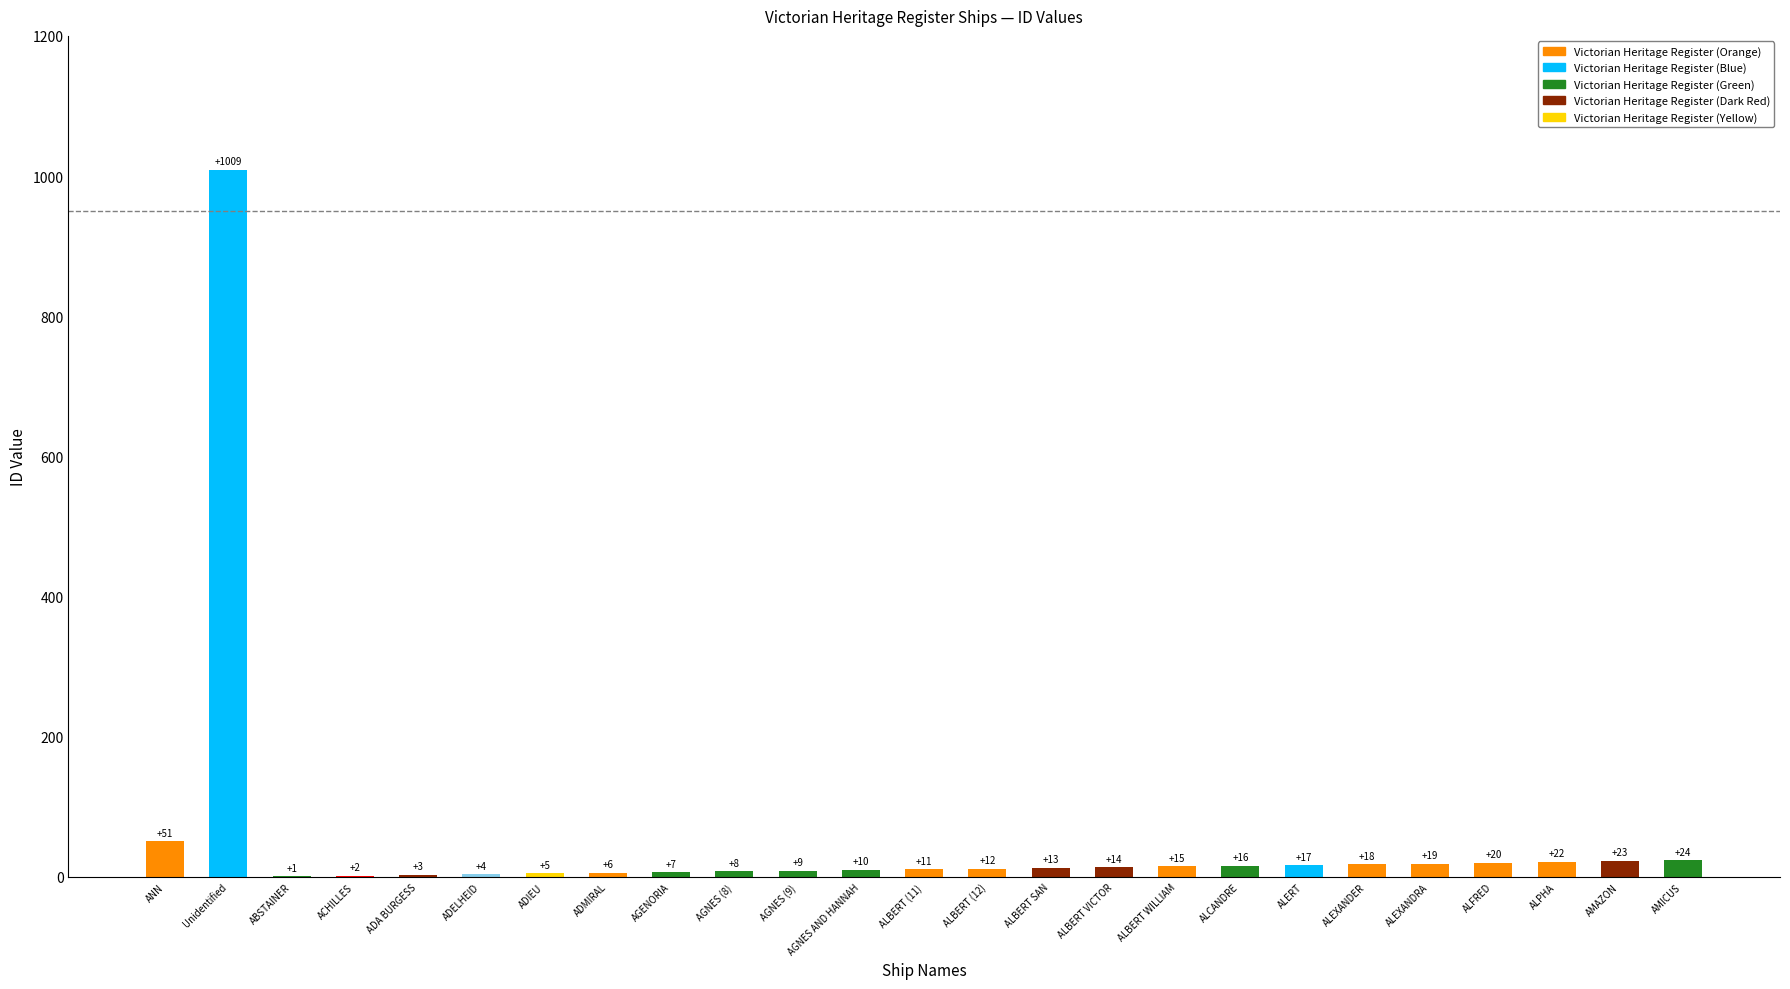

What is the change in value from ALEXANDRA to AMICUS?

+5